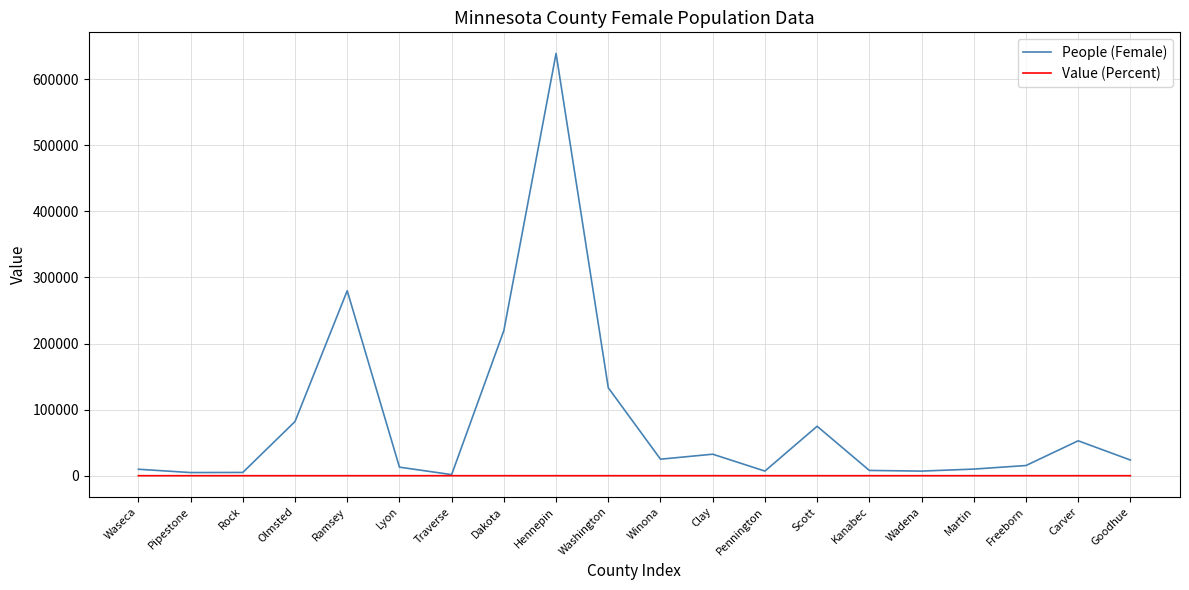

Which series has the largest total across all categories?

People (Female)